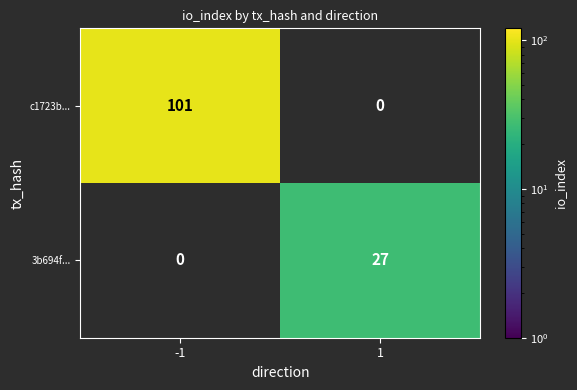

Is it true that 3b694f... equals 27 at 1?

True